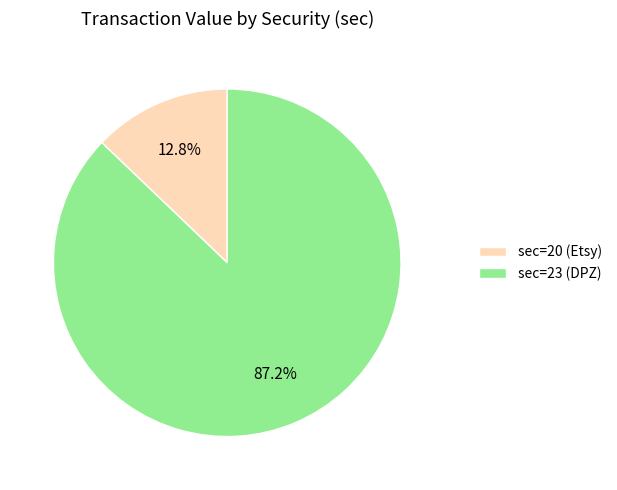

Is there a majority slice in this chart?

Yes